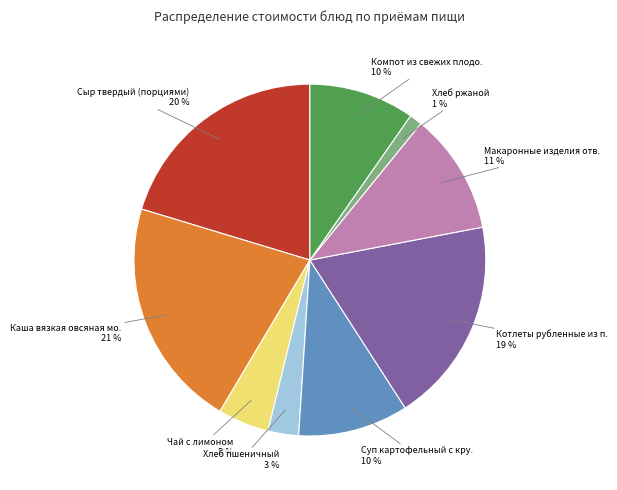

To the nearest percent, what is the average slice percentage?

11%